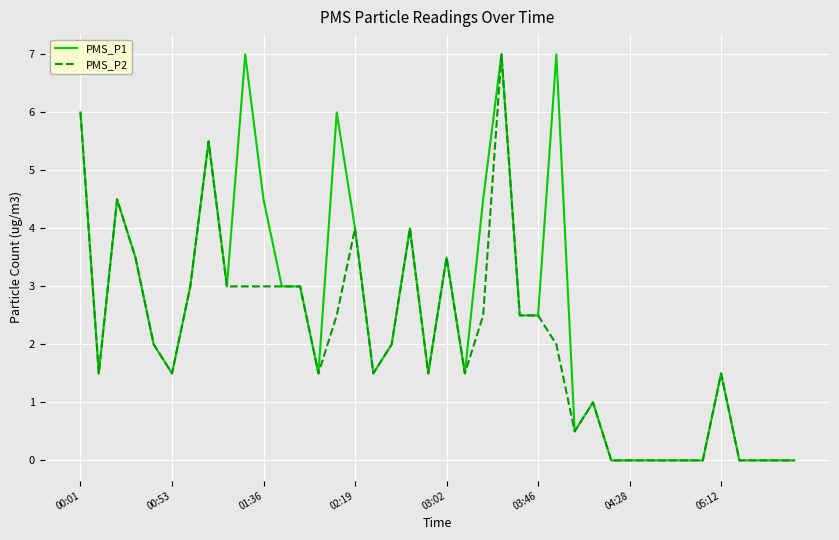

What is the greatest value displayed?

7.0